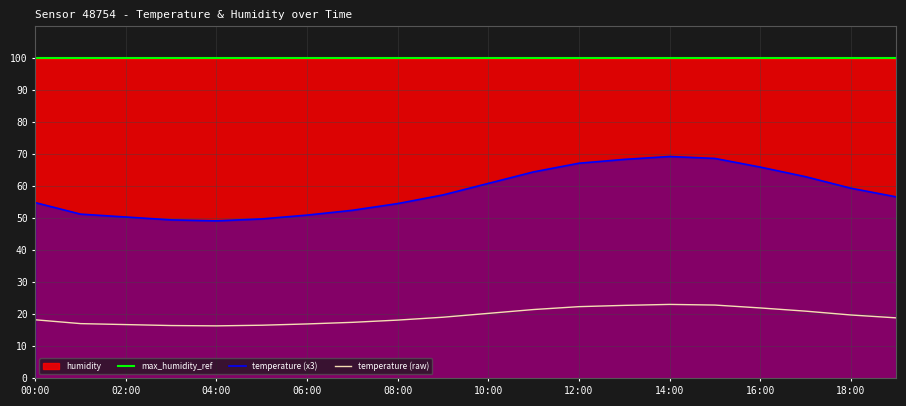

What is the difference between the maximum and minimum values in the temperature (x3) series?

20.1